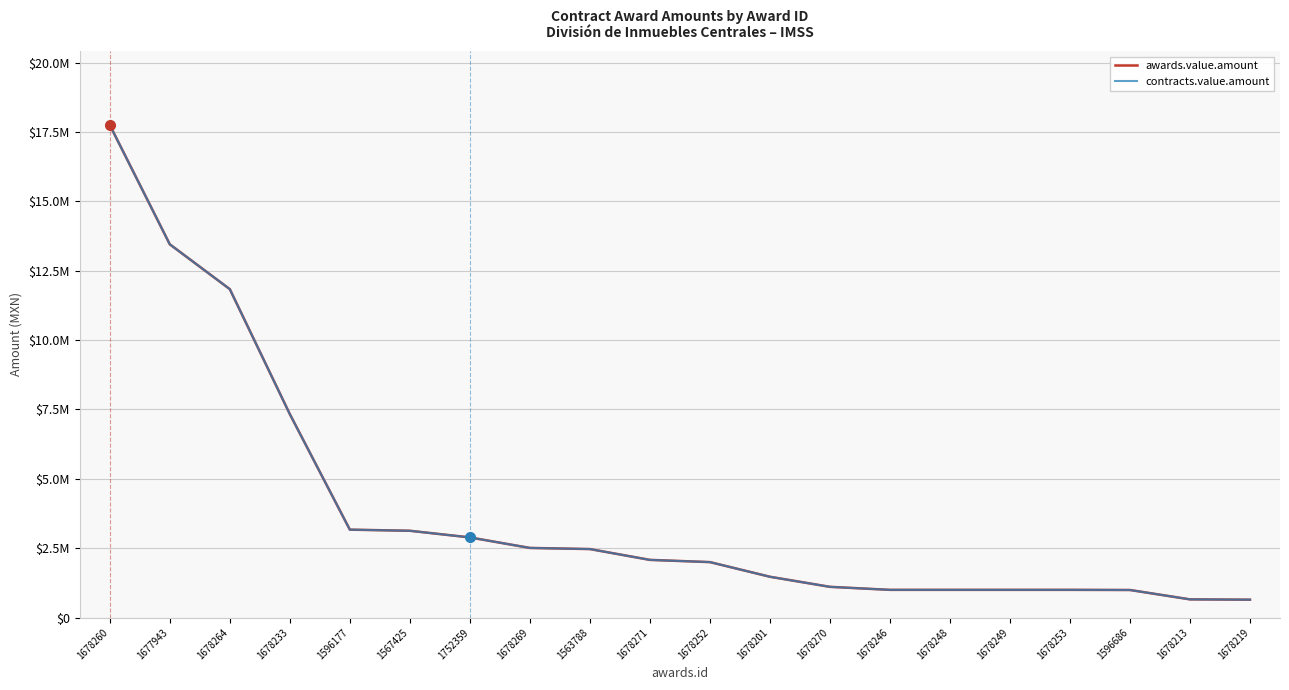

Does the chart have visible grid lines?

Yes